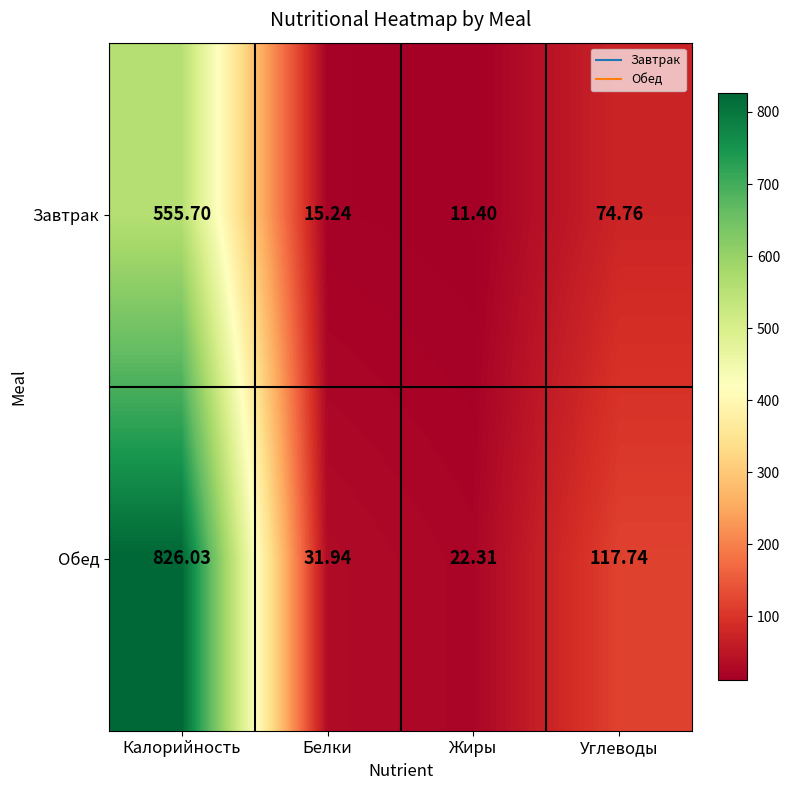

Which category has the lowest value in the Завтрак series?

Жиры